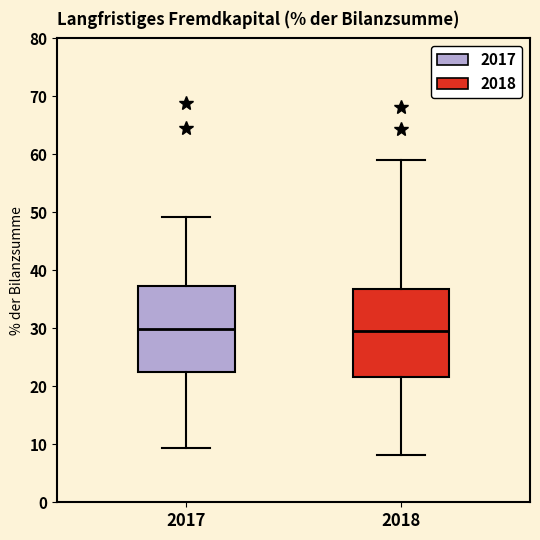

Reading left to right, transcribe this box plot: for each box, give where its median line is, the range the box spans, and where its two whiskers end, as read against the y-axis. The values are not printed on the chart, so give them approximately, as read against the axis.

2017: median 30, box 22 to 37, whiskers 9 to 49
2018: median 30, box 22 to 37, whiskers 8 to 59